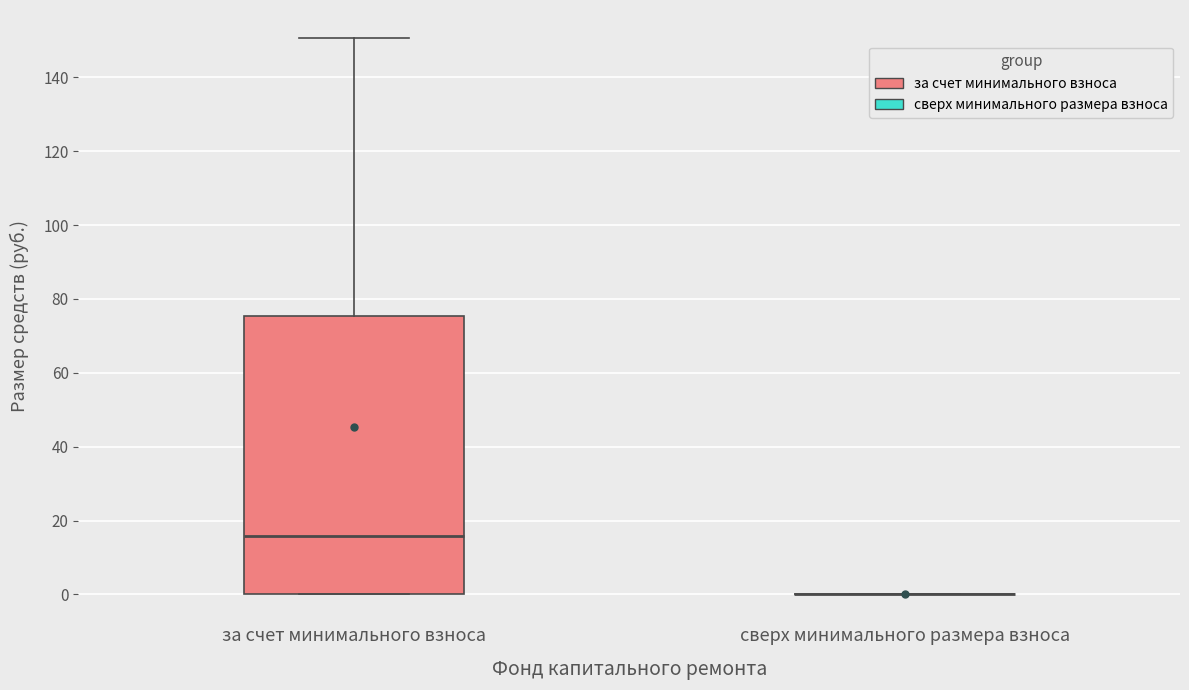

Where does the median line of the box for за счет минимального взноса sit on the y-axis? The values are not printed on the chart, so give them approximately, as read against the axis.

16